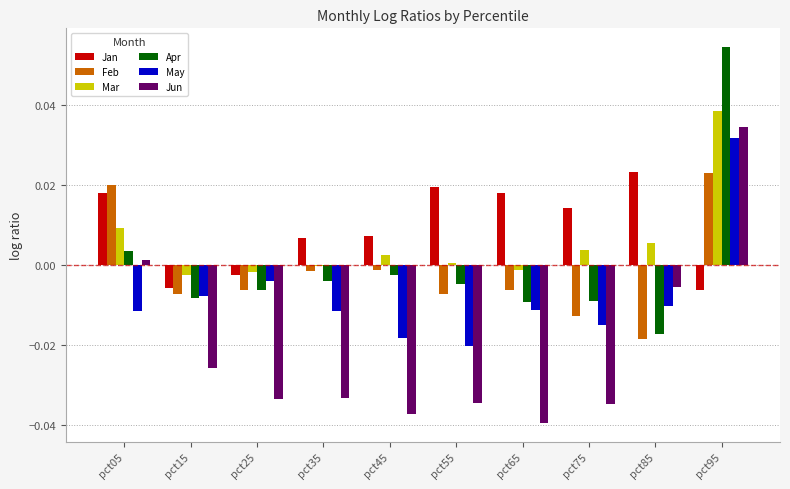

The value of Apr at pct65 is -0.0. True or false?

True